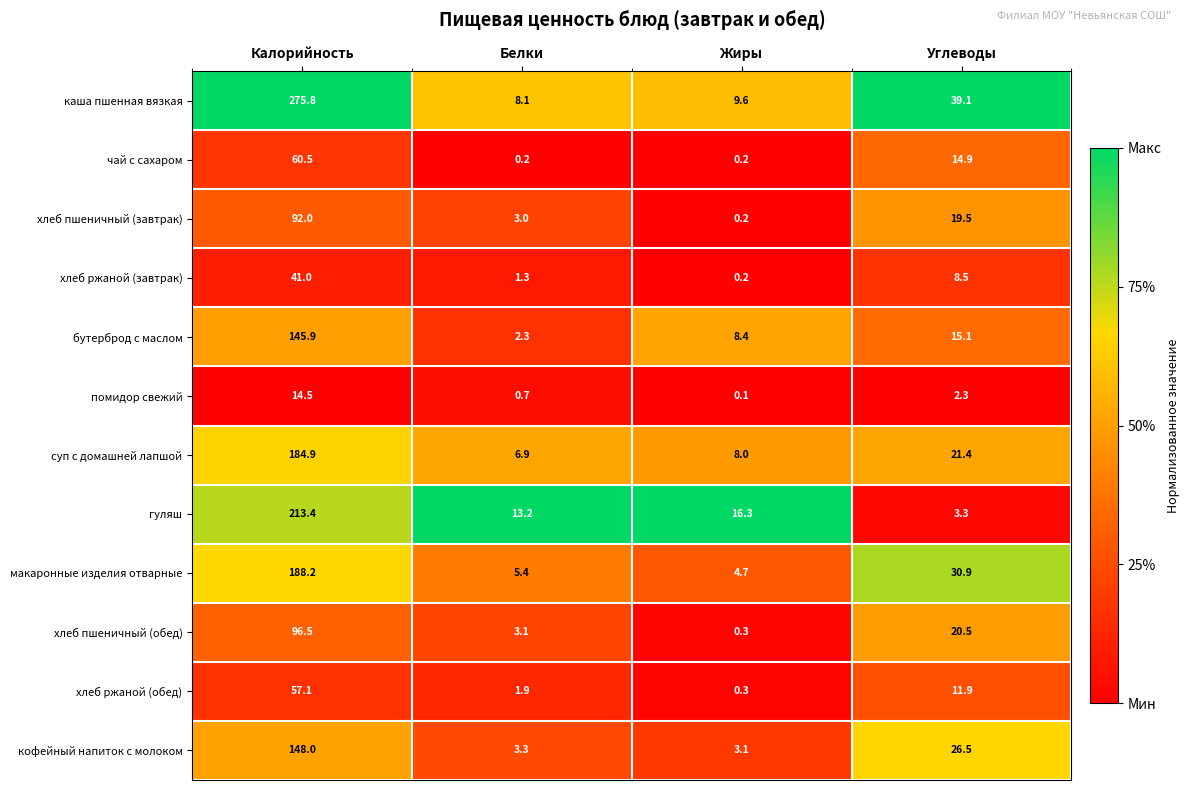

What is the spread (max minus min) of values at Калорийность?

261.3